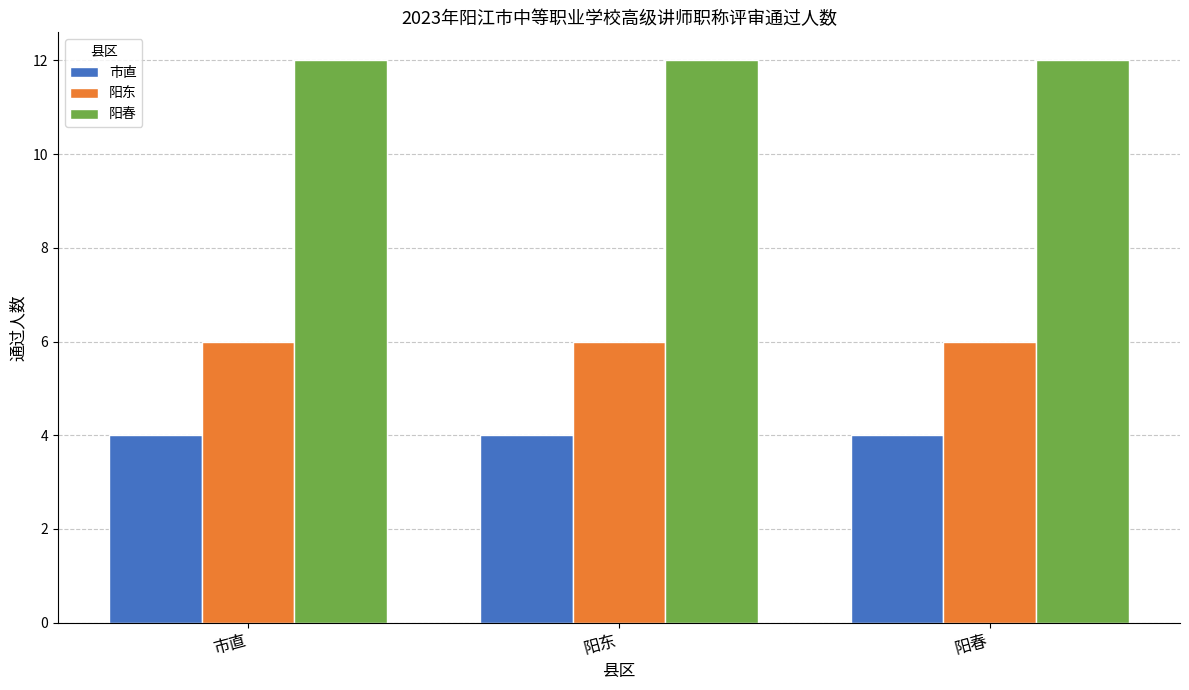

How many bars are there in each group?

3